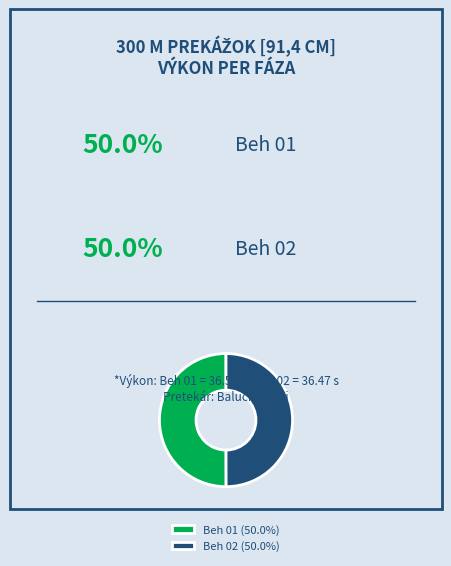

Approximately how many times larger is the value at Beh 01 (50.0%) compared to Beh 02 (50.0%)?

1.0